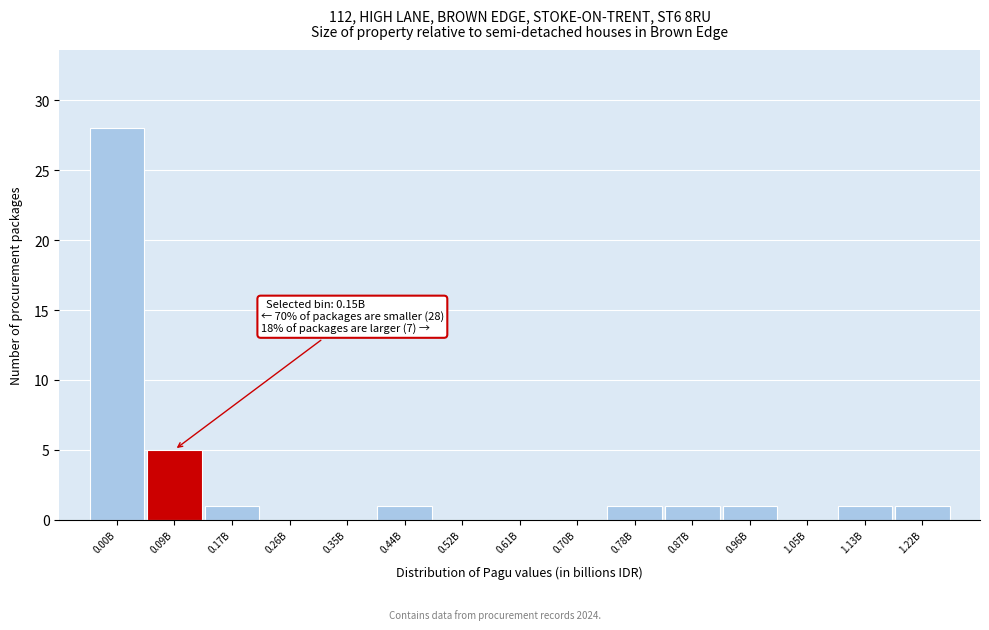

Reading left to right, extract all data points from this chart.

0.00B=28	0.09B=5	0.17B=1	0.26B=0	0.35B=0	0.44B=1	0.52B=0	0.61B=0	0.70B=0	0.78B=1	0.87B=1	0.96B=1	1.05B=0	1.13B=1	1.22B=1